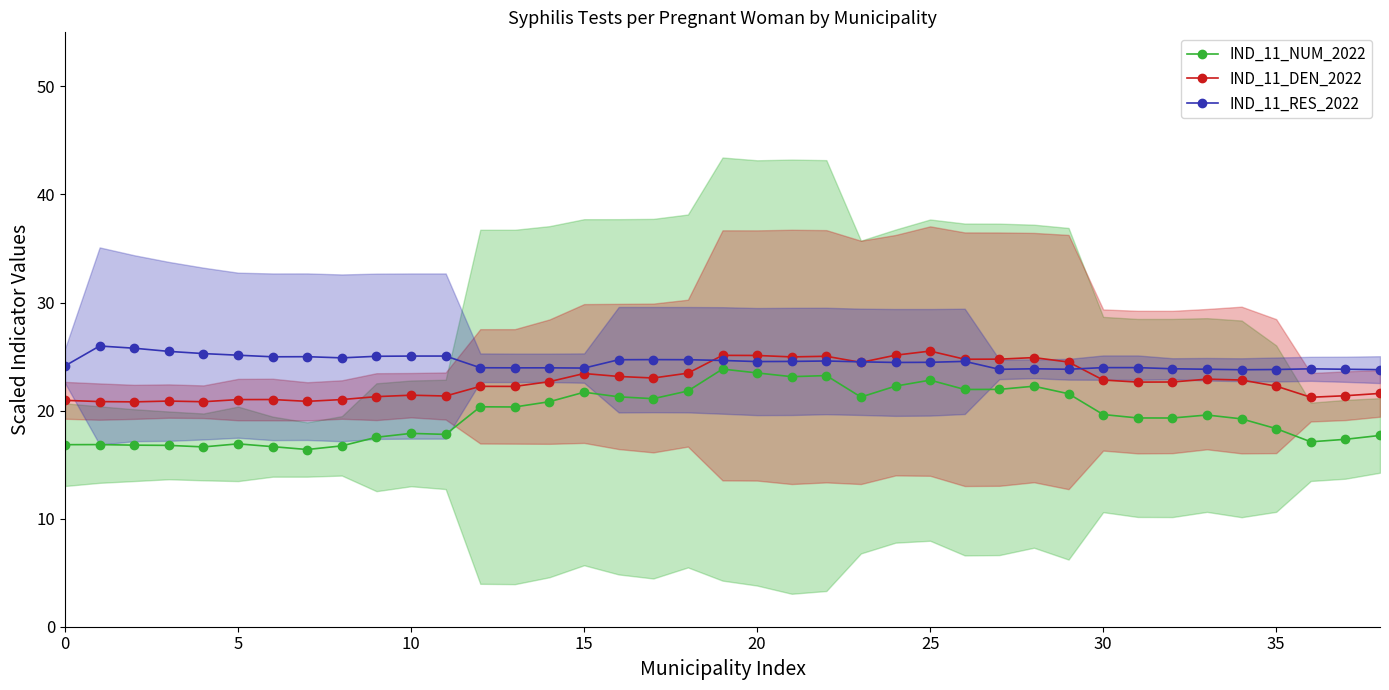

What is the minimum value for IND_11_RES_2022?

23.8